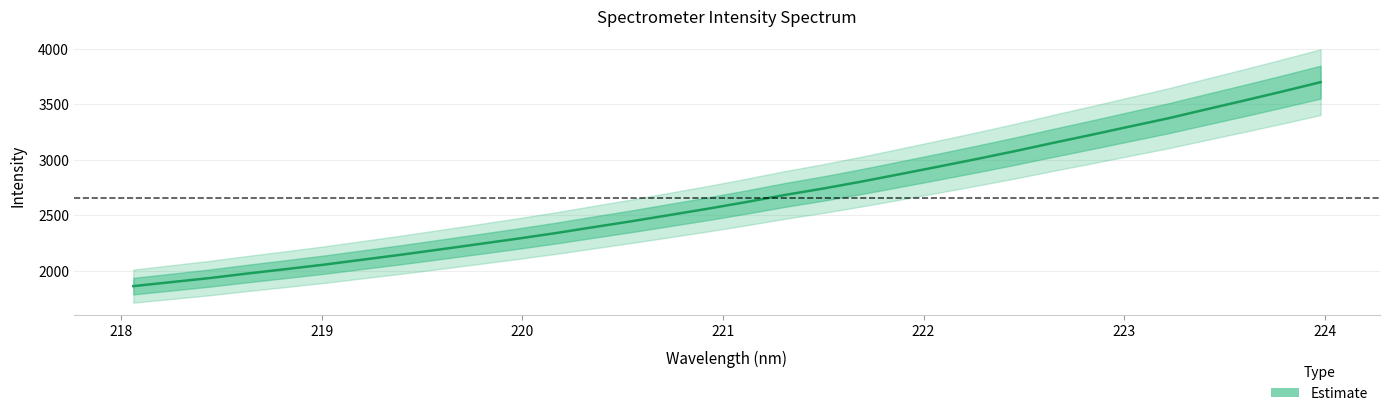

Does the chart display data point markers on the line(s)?

No